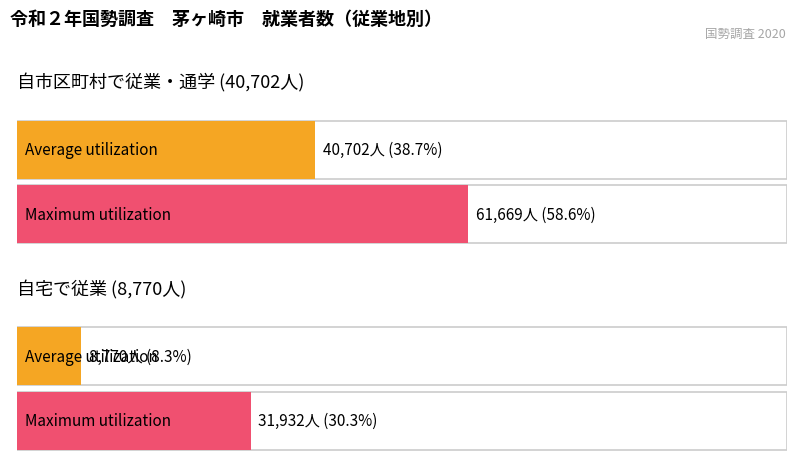

List the series in order of their peak value, lowest first.

Average utilization, Maximum utilization